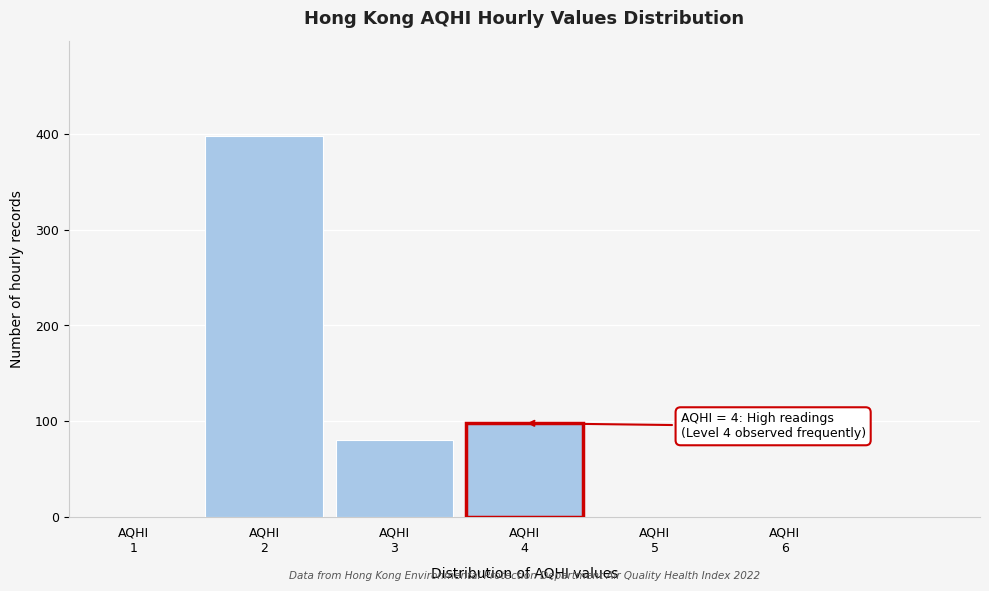

Over which range of the x-axis is the bar tallest?

1.5 to 2.5